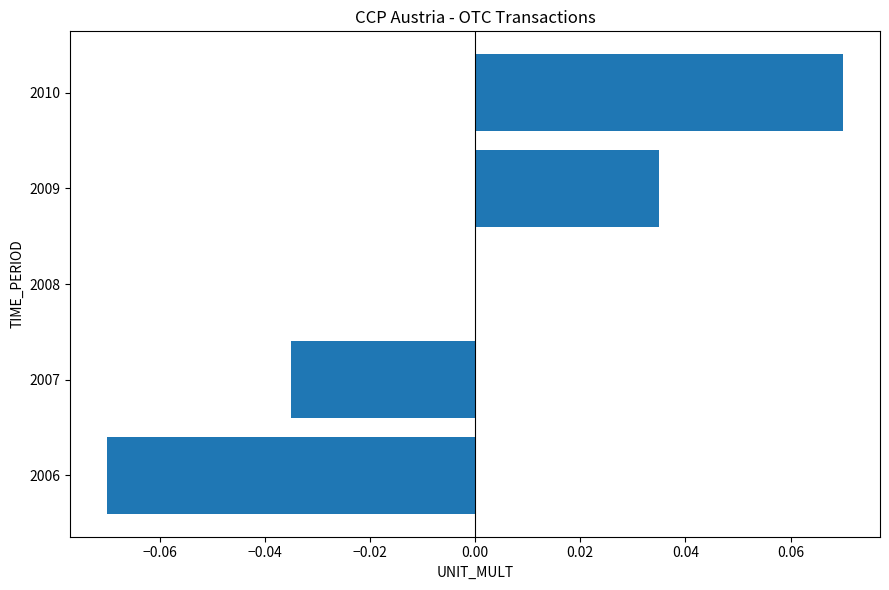

How many values are between 0 and 1?

3